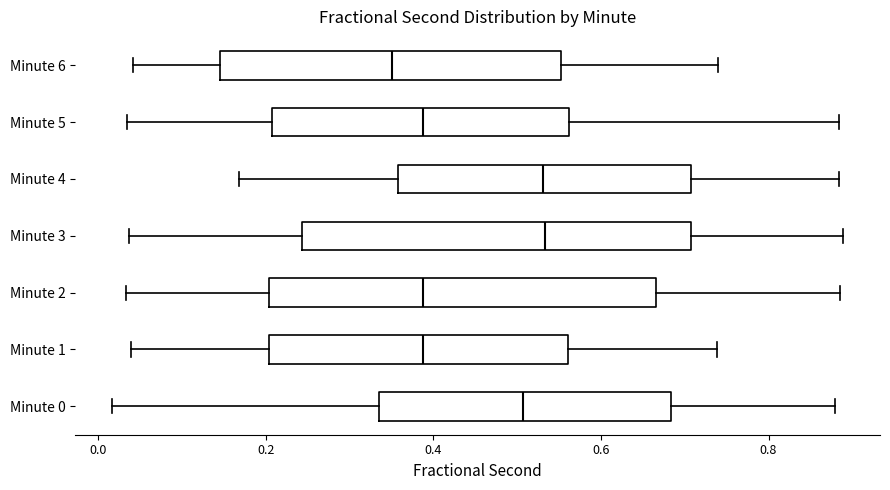

Which box's median line is the furthest to the left?

Minute 6